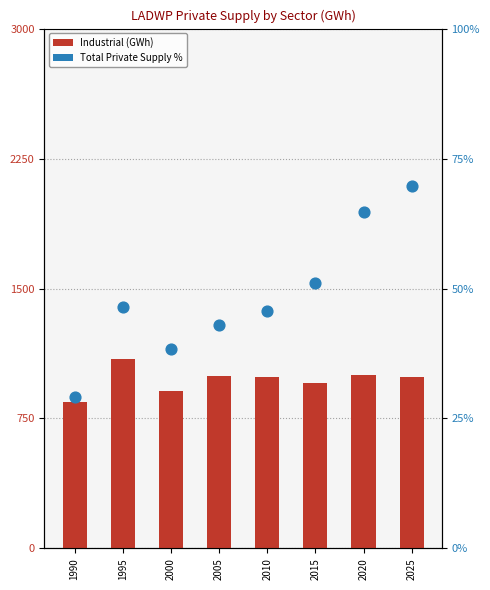

Which series has the largest total across all categories?

Industrial (GWh)